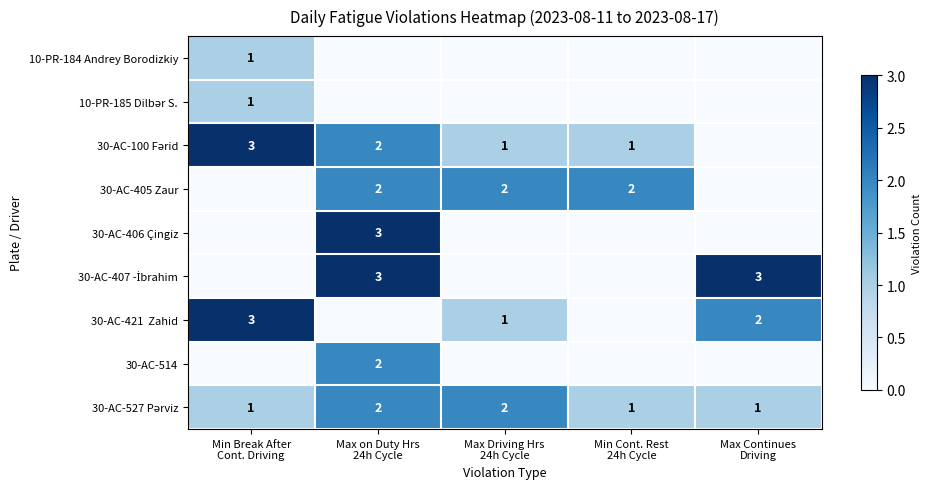

What is the difference between the maximum and minimum values in the 30-AC-407 -İbrahim series?

3